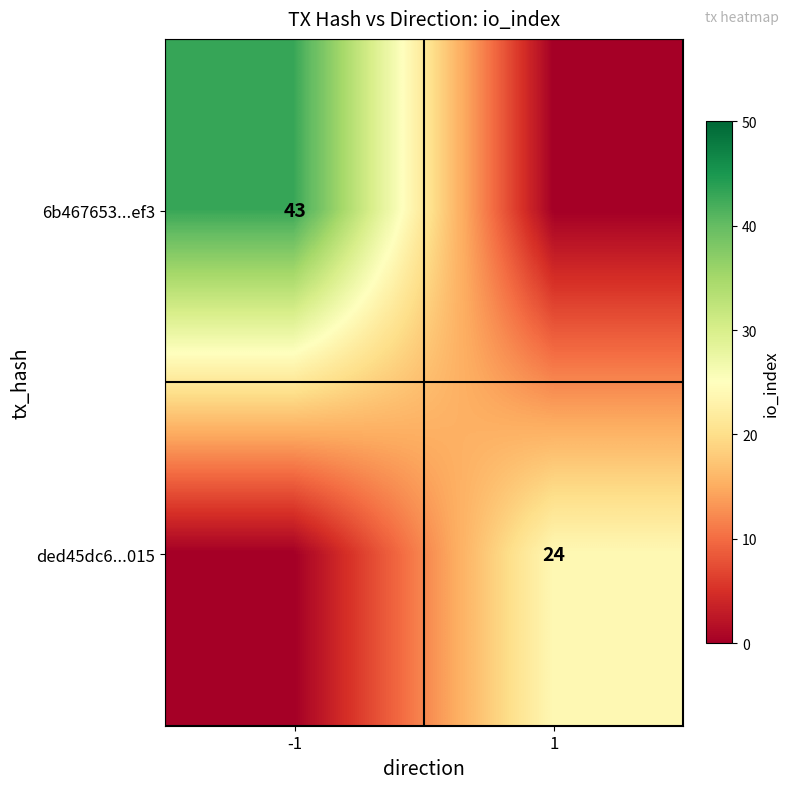

True or false: 6b467653...ef3 has a value of 43 at -1.

True